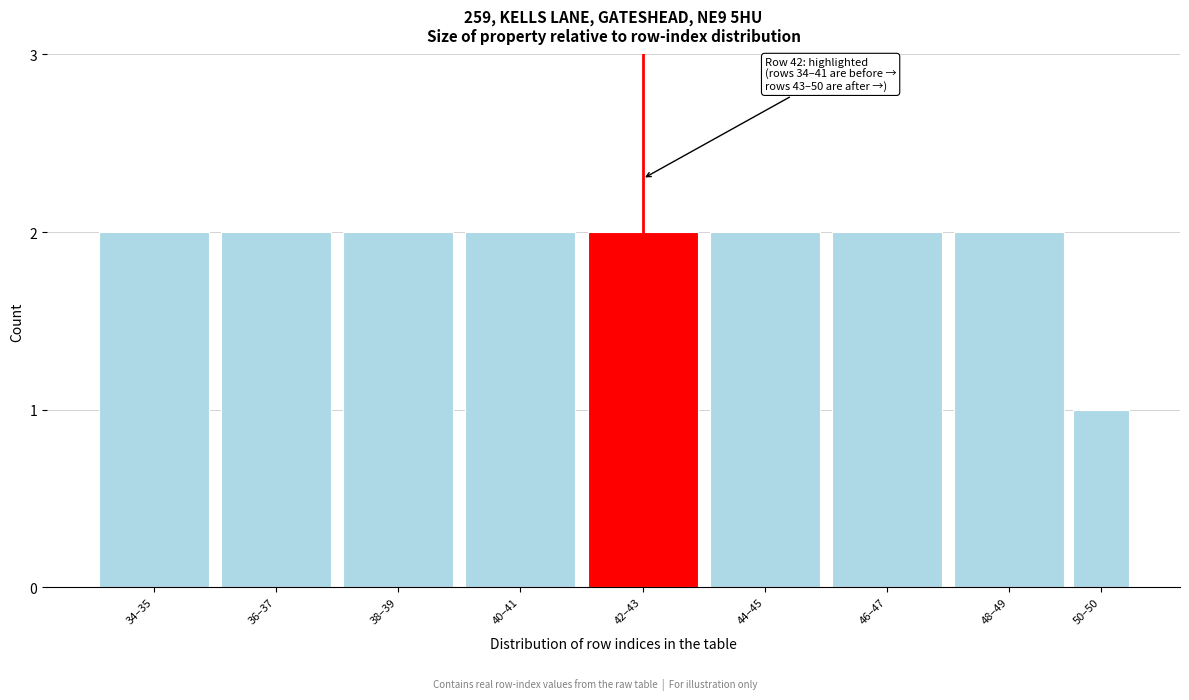

Reading left to right, transcribe all the data shown in this chart.

2	2	2	2	2	2	2	2	1